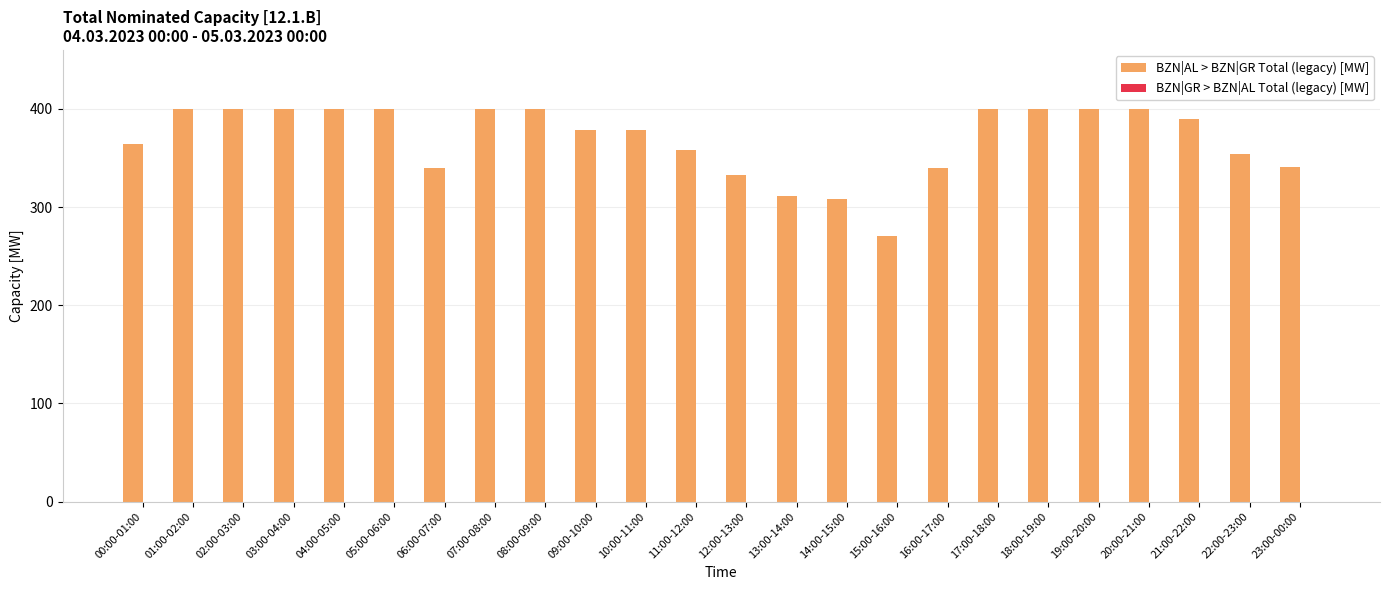

What is the sum of all values?

8865